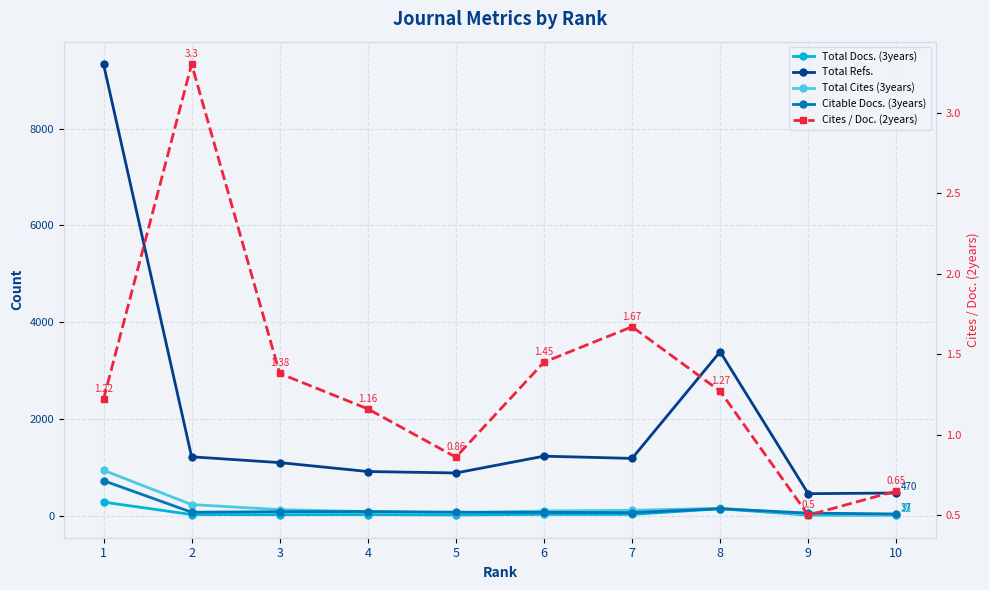

What are all the series names shown in the legend?

Total Docs. (3years), Total Refs., Total Cites (3years), Citable Docs. (3years), Cites / Doc. (2years)